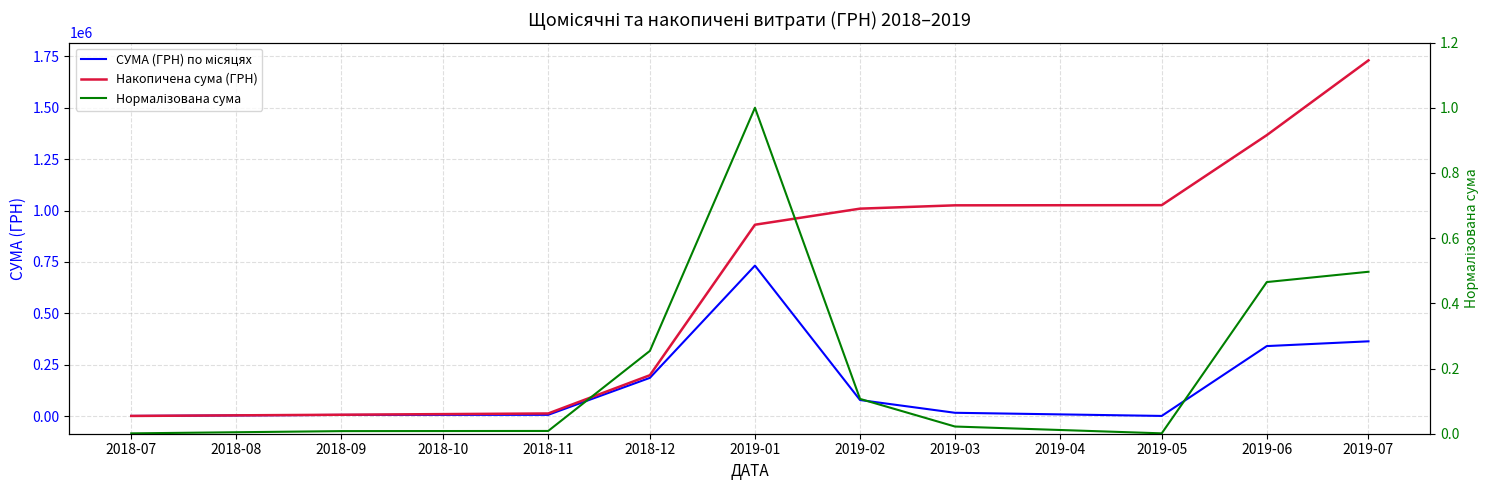

How many lines are shown in the chart?

3